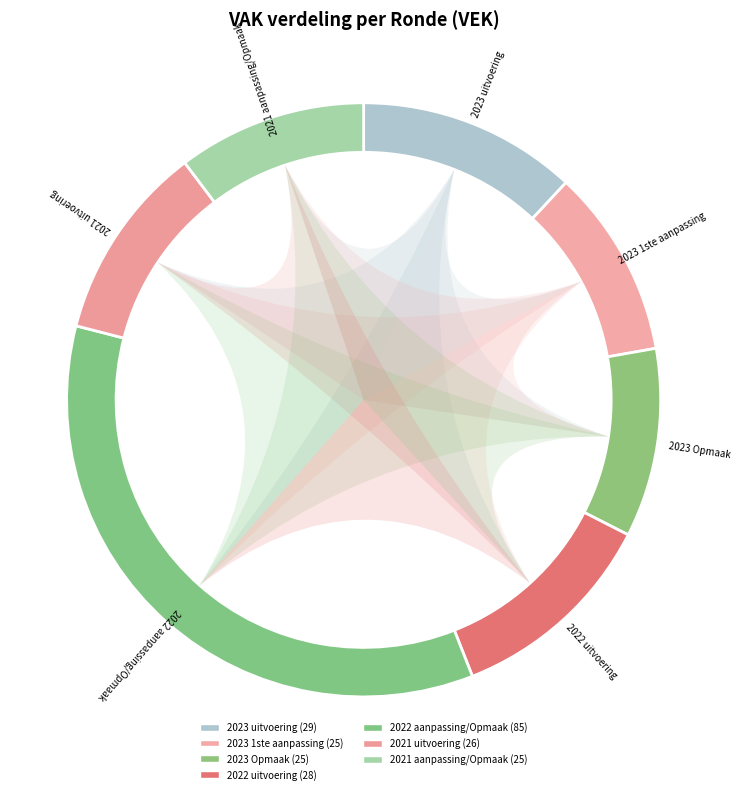

How many slices are in this pie chart?

7